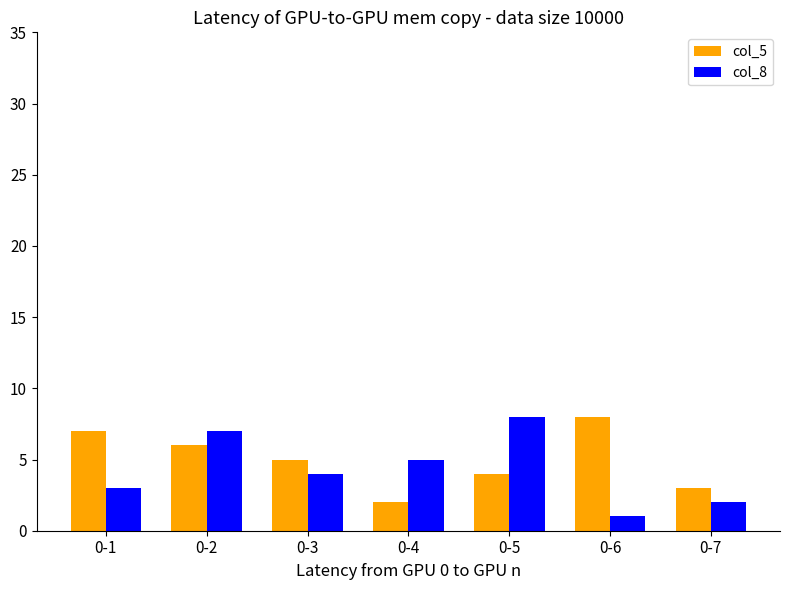

At which label is col_8 closest to 4?

0-3